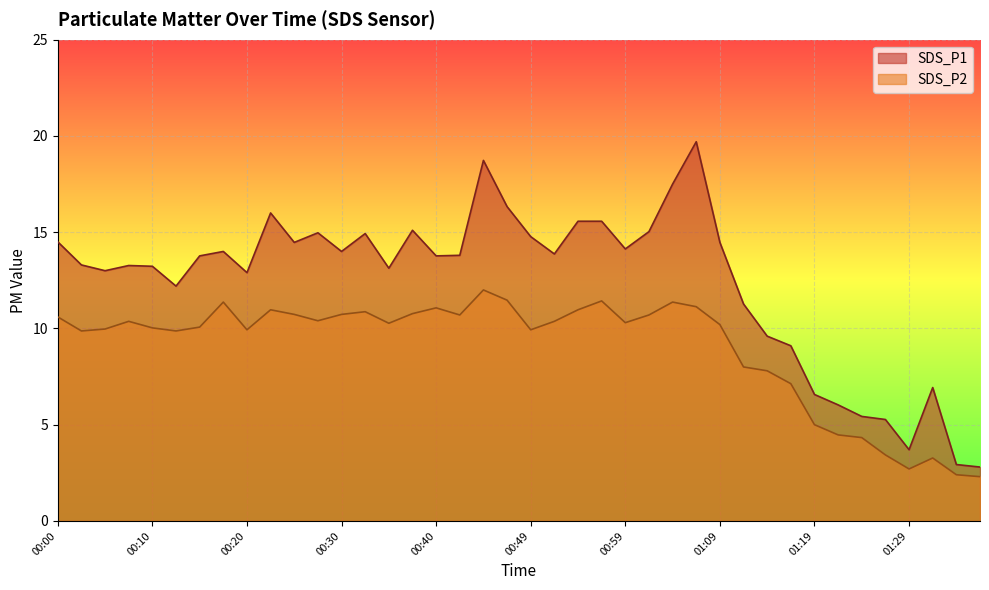

Rank the series at 00:52 from lowest to highest value.

SDS_P2, SDS_P1